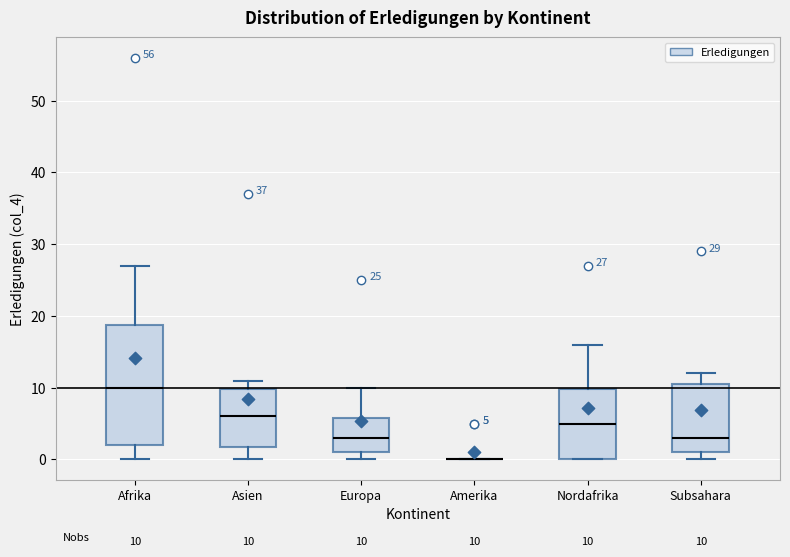

Comparing the boxes themselves (not the whiskers), which one is the tallest?

Afrika